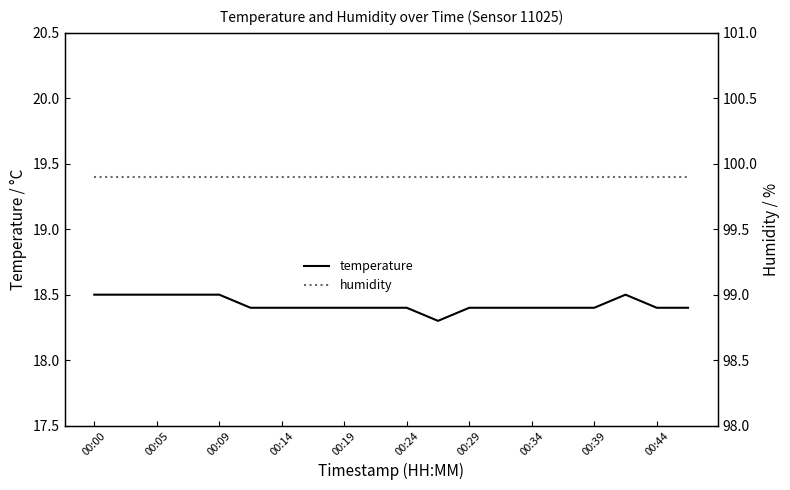

The temperature series shows 18.4 at 00:34. True or false?

True